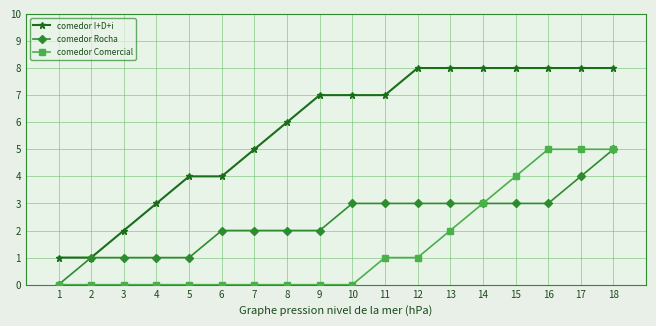

Count the number of data series in this chart.

3